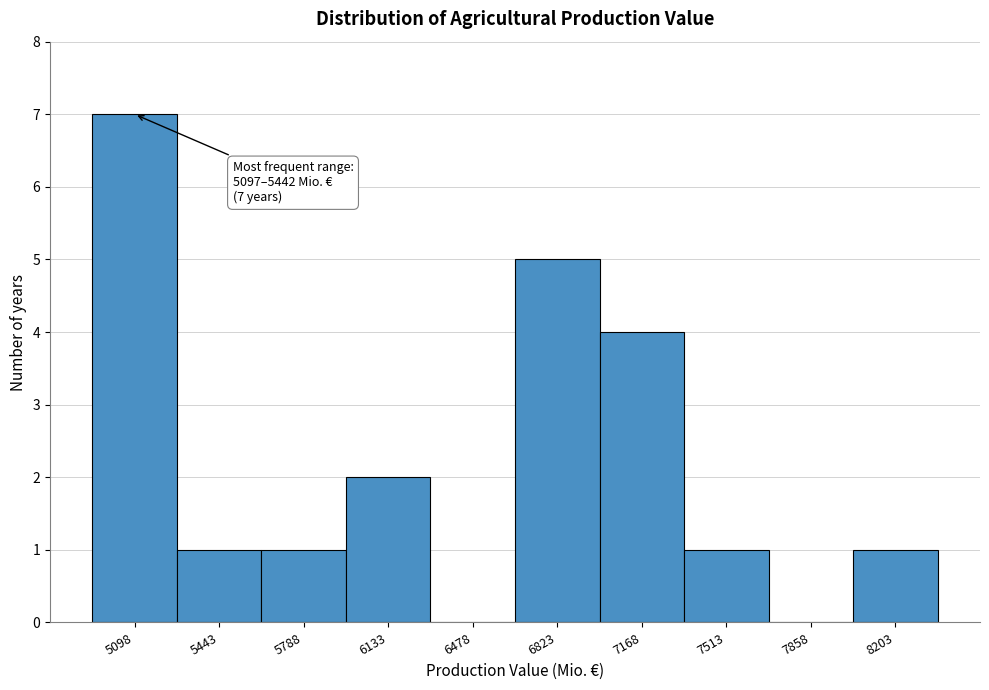

Reading left to right, transcribe all the data shown in this chart.

5098=7	5443=1	5788=1	6133=2	6478=0	6823=5	7168=4	7513=1	7858=0	8203=1